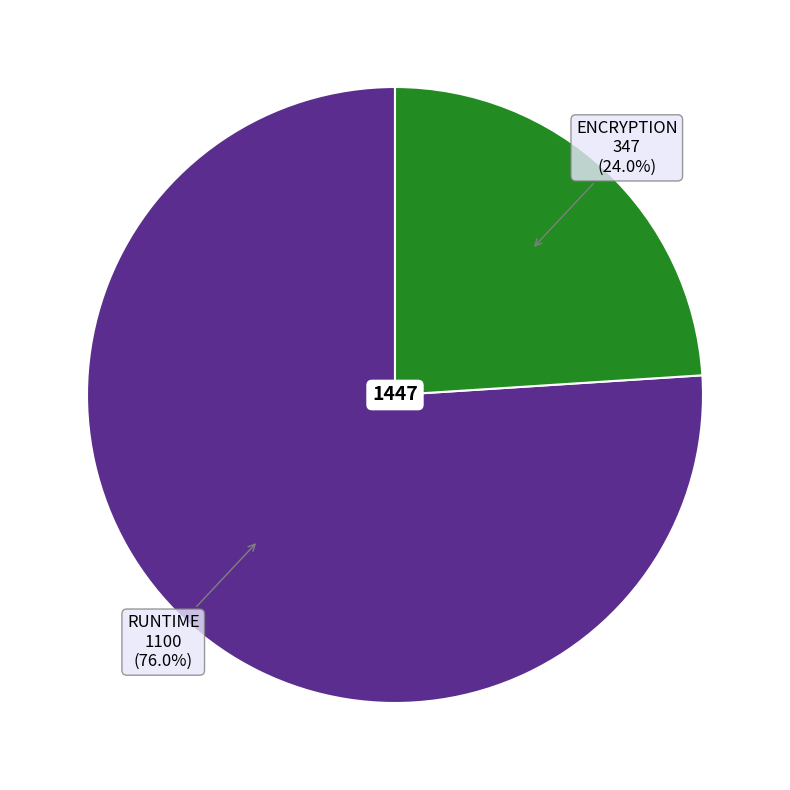

What percentage do ENCRYPTION and RUNTIME together represent?

100.0%